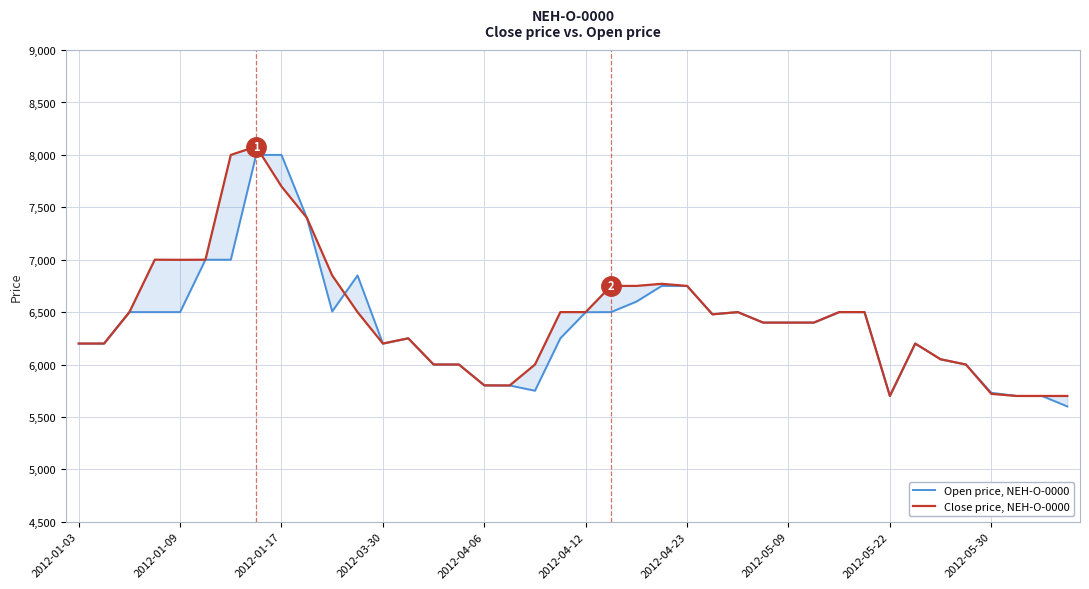

What is the greatest value displayed?

8080